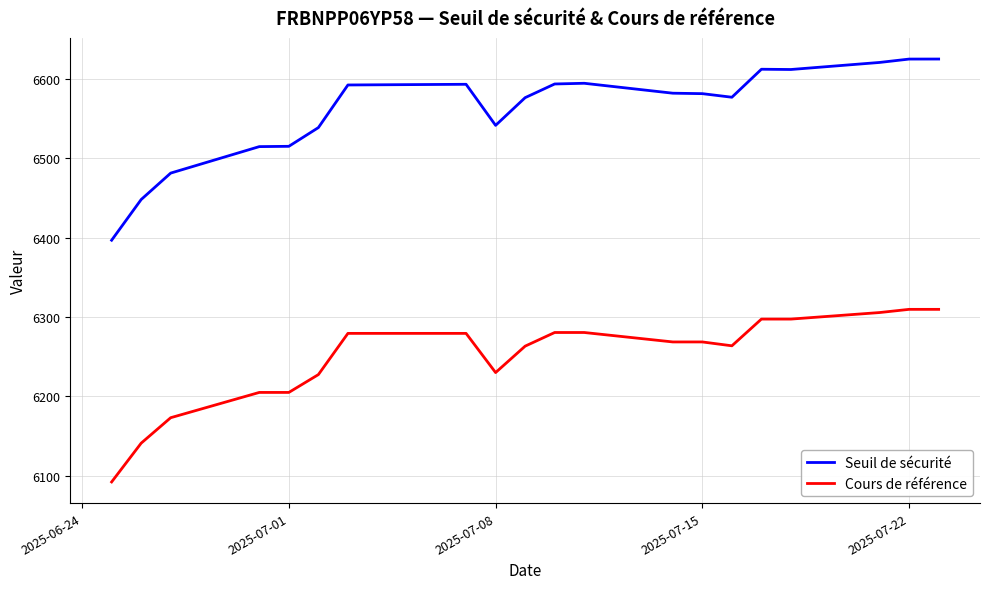

Which series has the largest total across all categories?

Seuil de sécurité